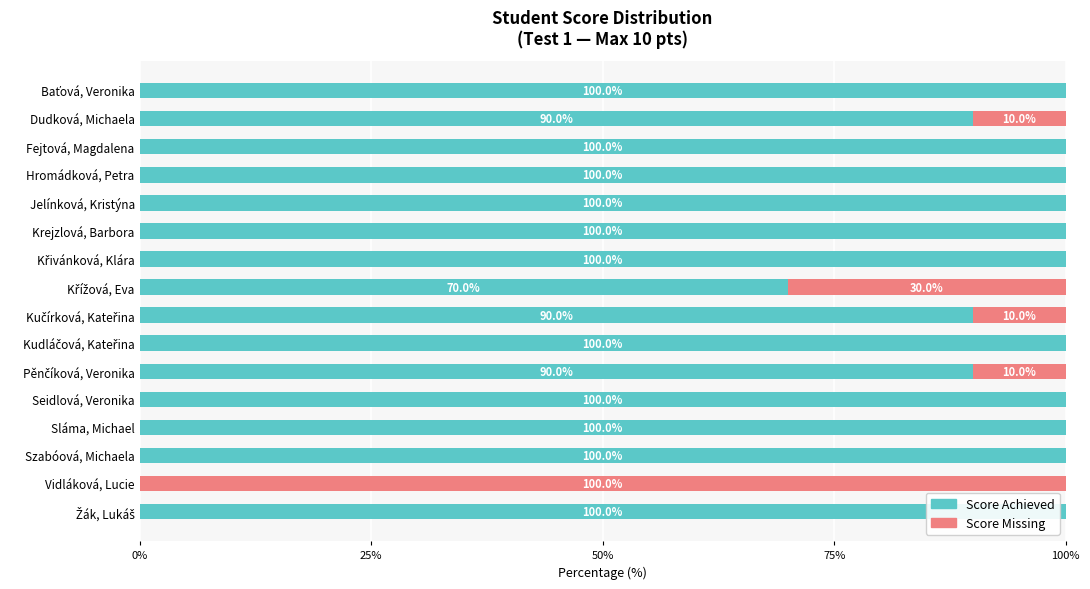

True or false: Score Achieved has a value of 179 at Jelínková, Kristýna.

False